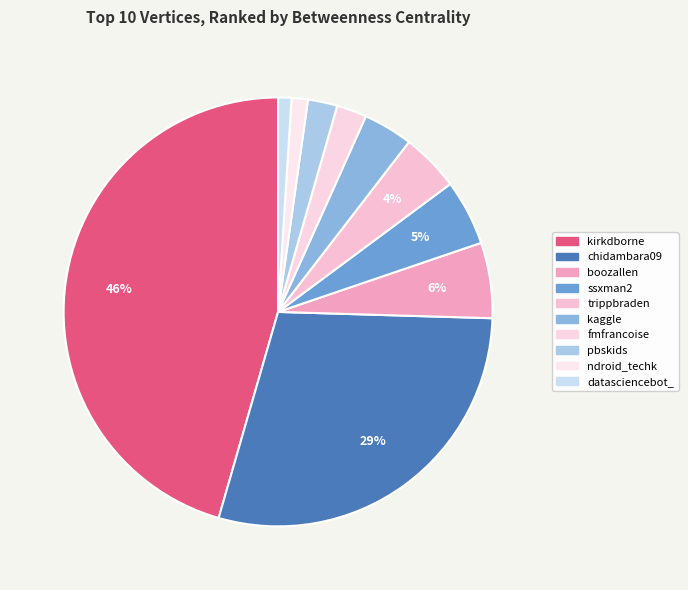

Is it true that kirkdborne is 46% of the pie?

True